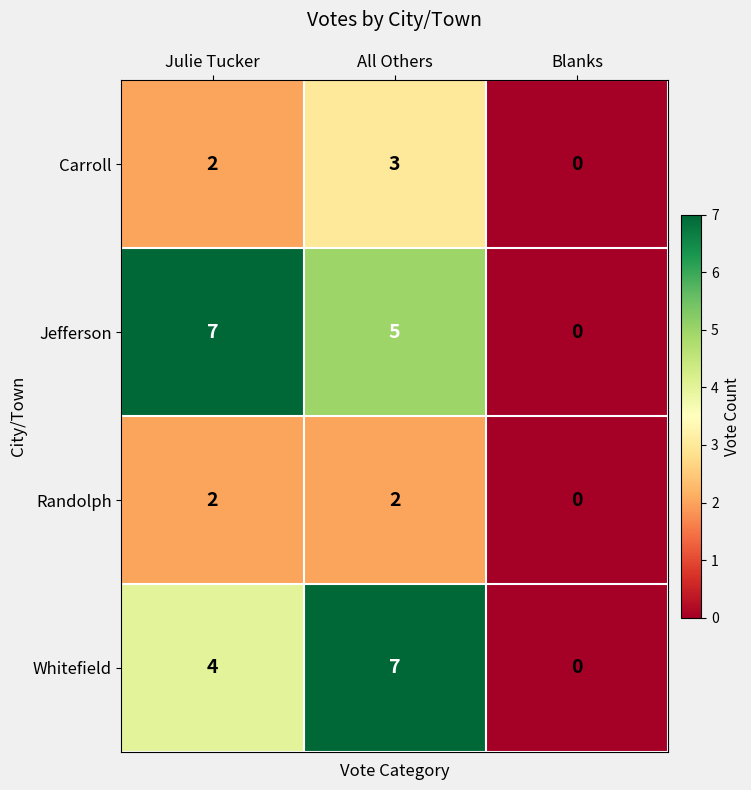

What is the greatest value displayed?

7